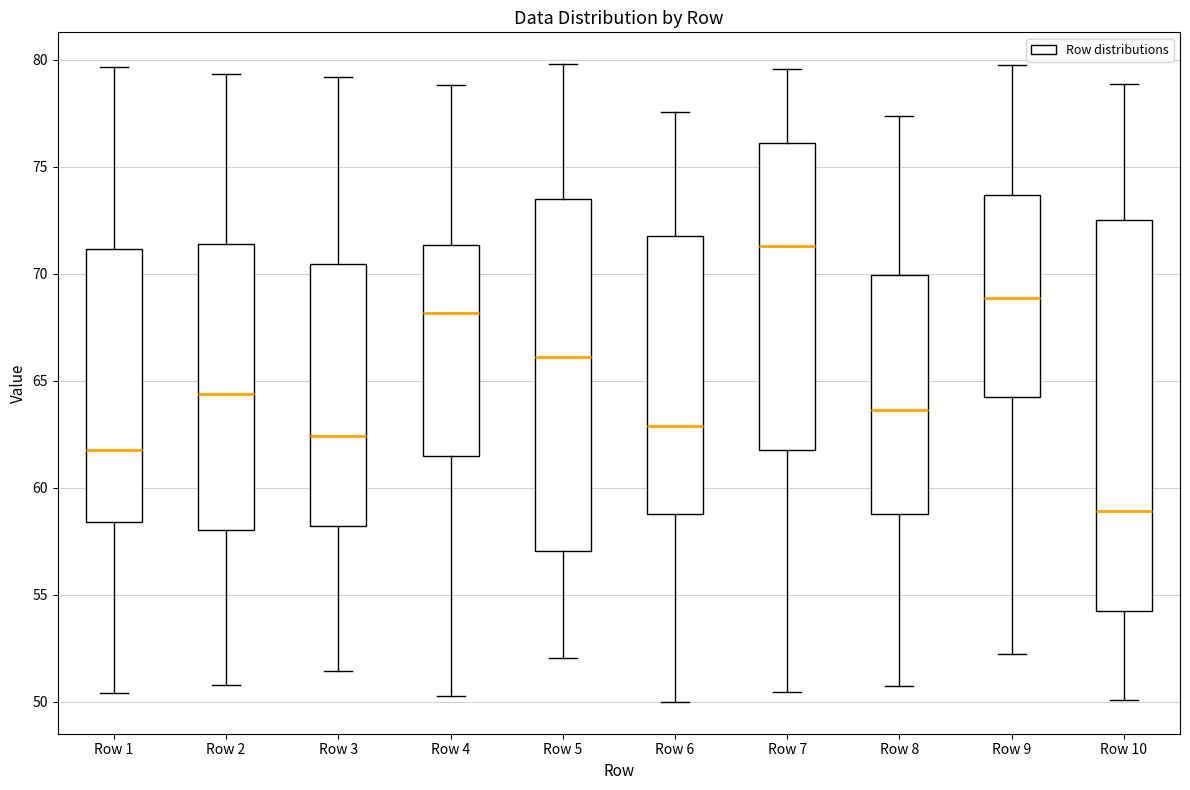

Where is the upper edge of the box for Row 5 on the y-axis? The values are not printed on the chart, so give them approximately, as read against the axis.

73.5